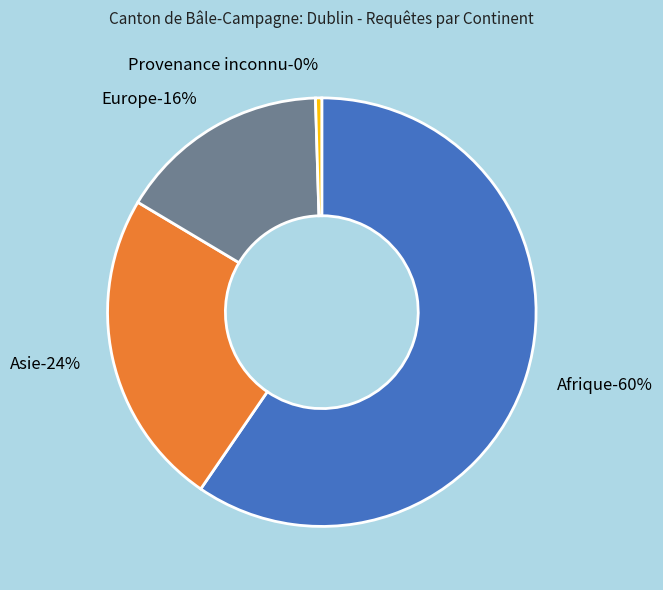

Is it true that Europe is 16% of the pie?

True